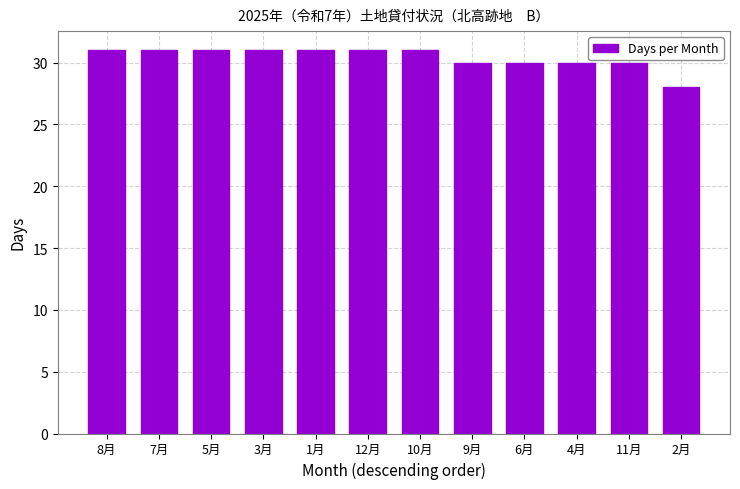

Is it true that the value at 8月 is 7?

False